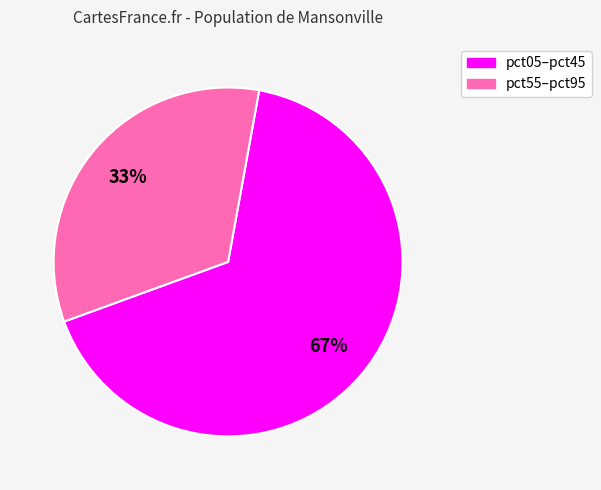

Is there any slice that represents more than half of the pie?

Yes